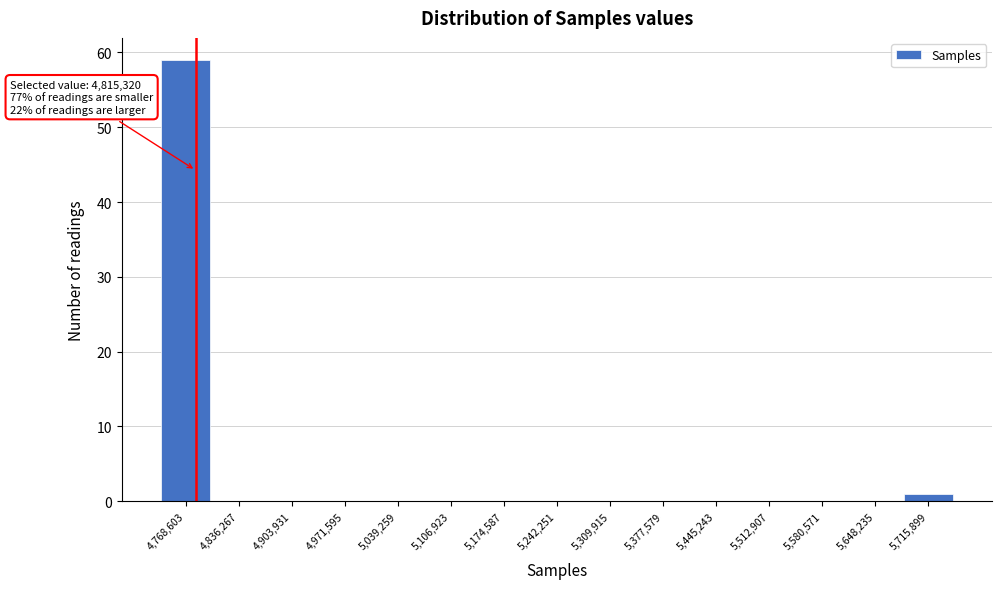

Reading right to left, extract all data points from this chart.

5,715,899=1	5,648,235=0	5,580,571=0	5,512,907=0	5,445,243=0	5,377,579=0	5,309,915=0	5,242,251=0	5,174,587=0	5,106,923=0	5,039,259=0	4,971,595=0	4,903,931=0	4,836,267=0	4,768,603=59